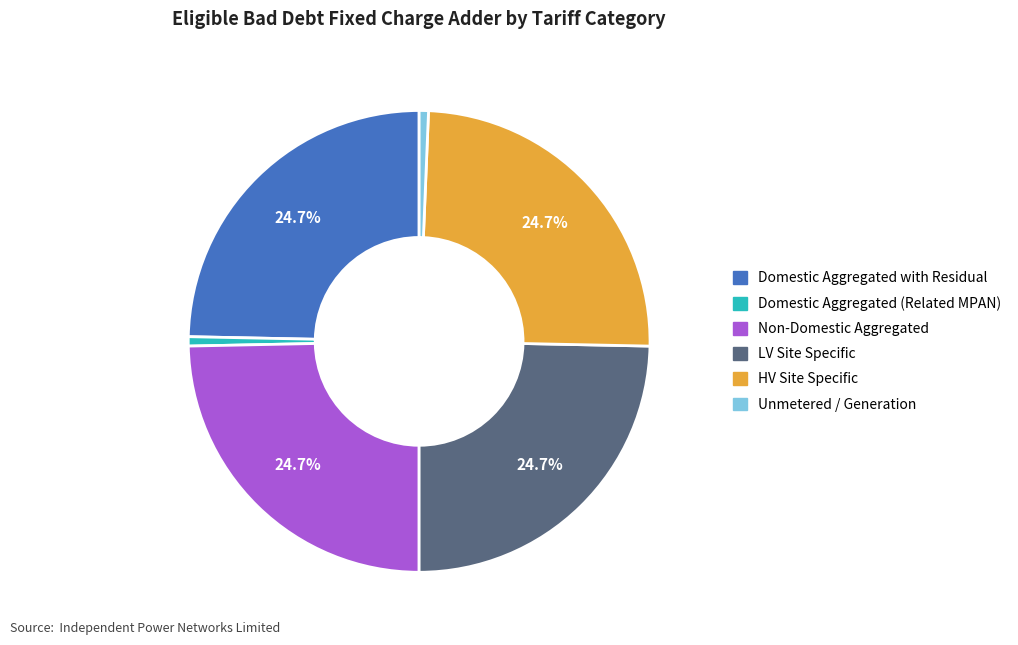

True or false: Domestic Aggregated with Residual accounts for 16% of the total.

False